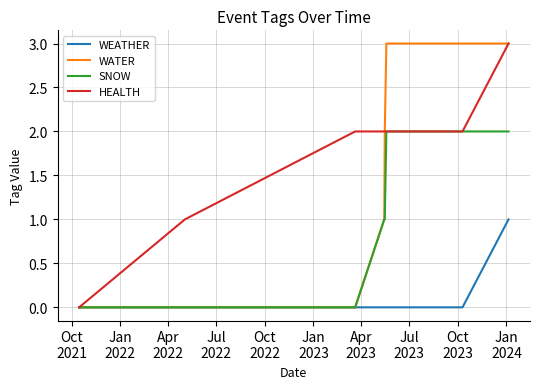

Which series has the largest total across all categories?

HEALTH